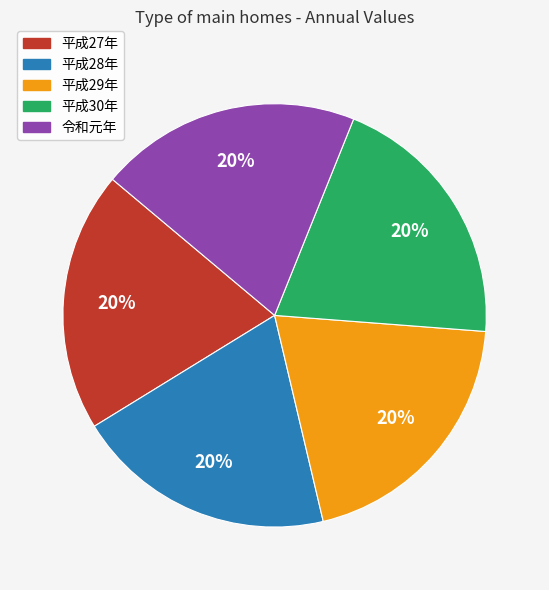

Is it true that 平成27年 is 9% of the pie?

False